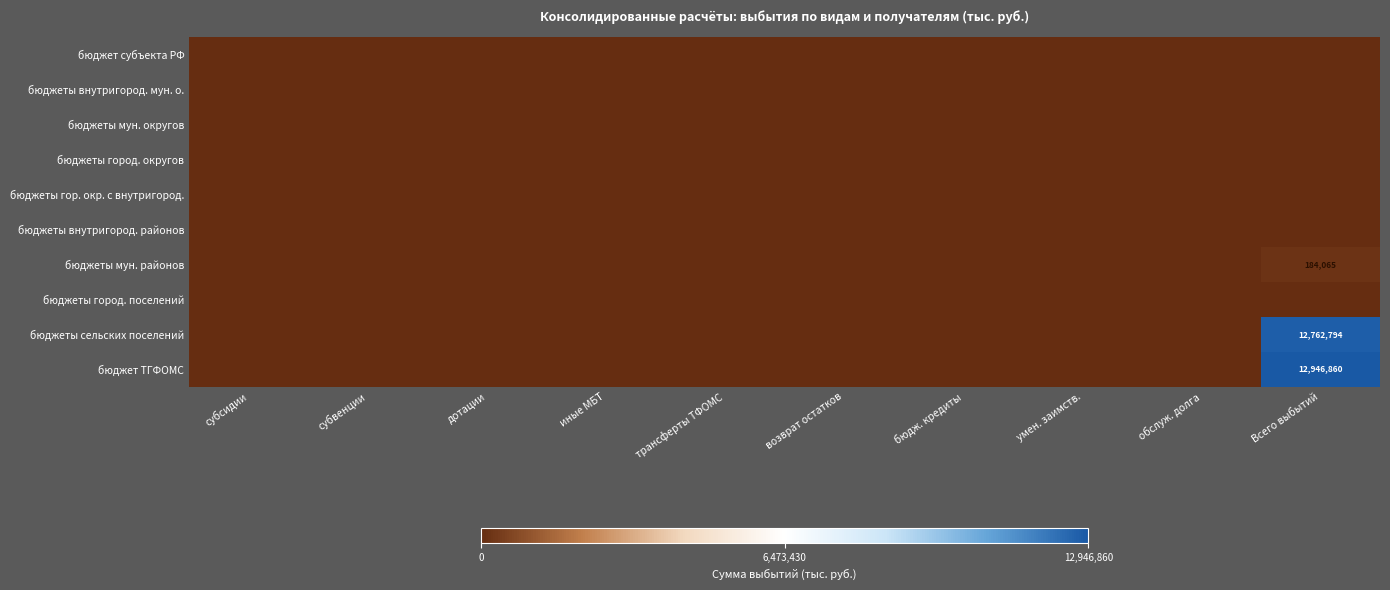

How many distinct data groups are displayed?

10